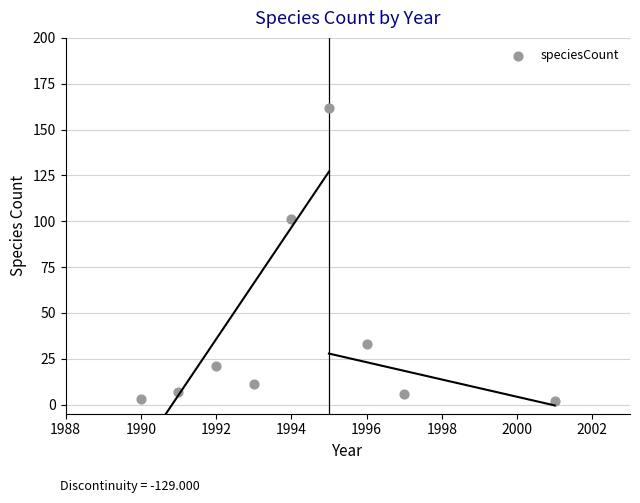

What is the range of X values (max minus min)?

11